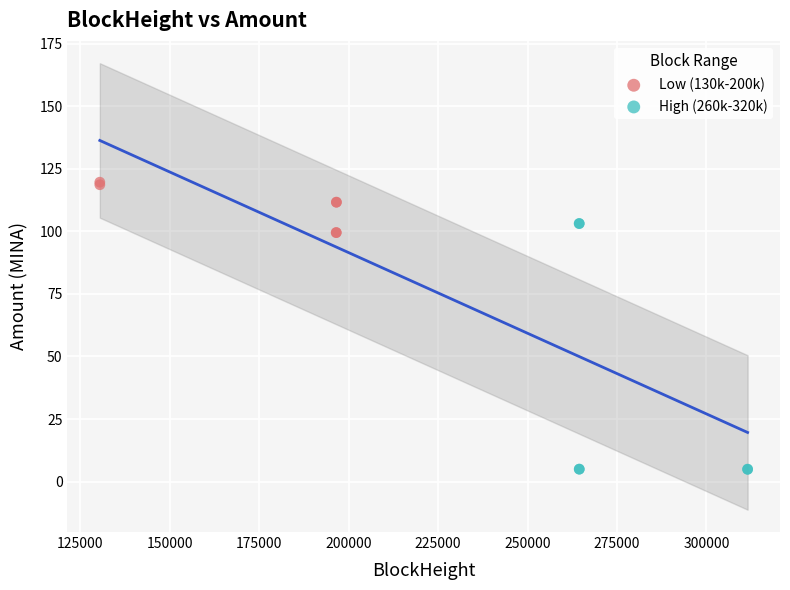

Which series contains the highest Y value?

Low (130k-200k)